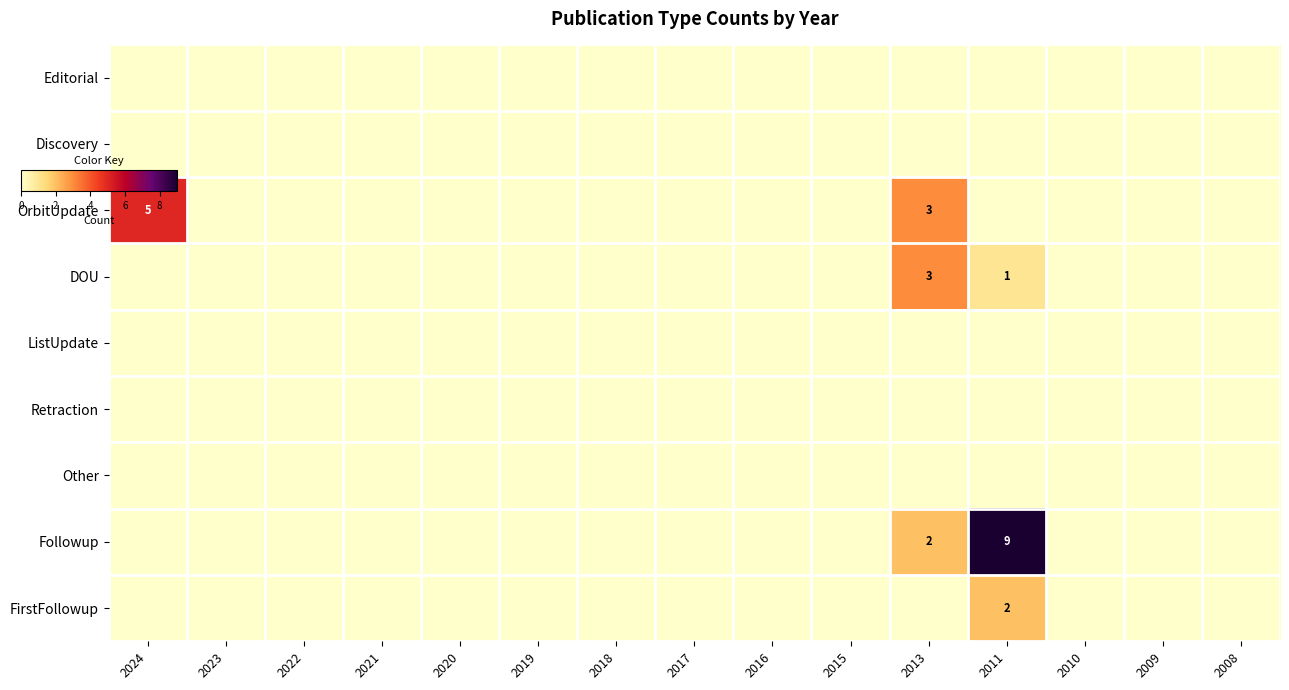

At which label is DOU closest to 1?

2011